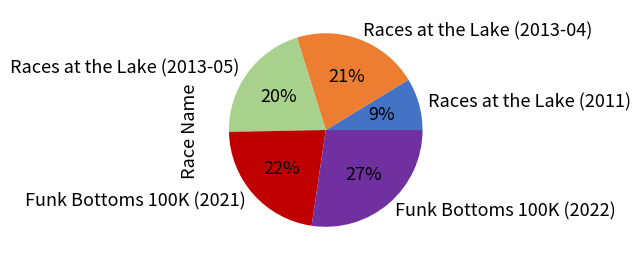

How many segments does this pie chart have?

5